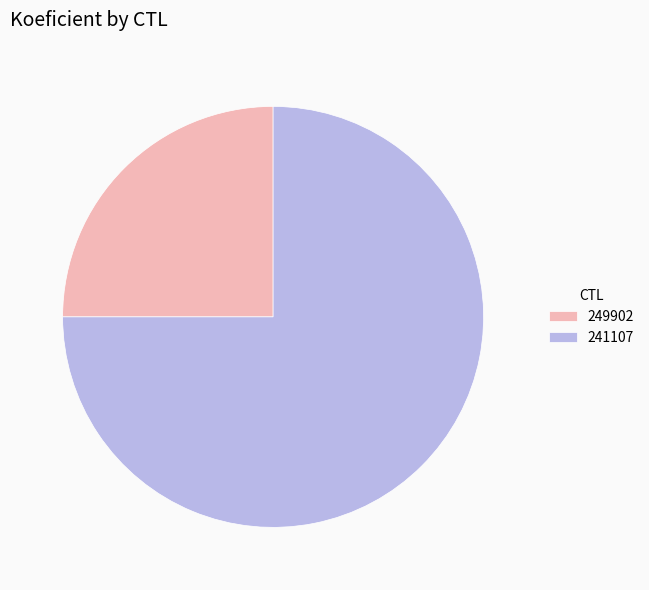

How many segments does this pie chart have?

2